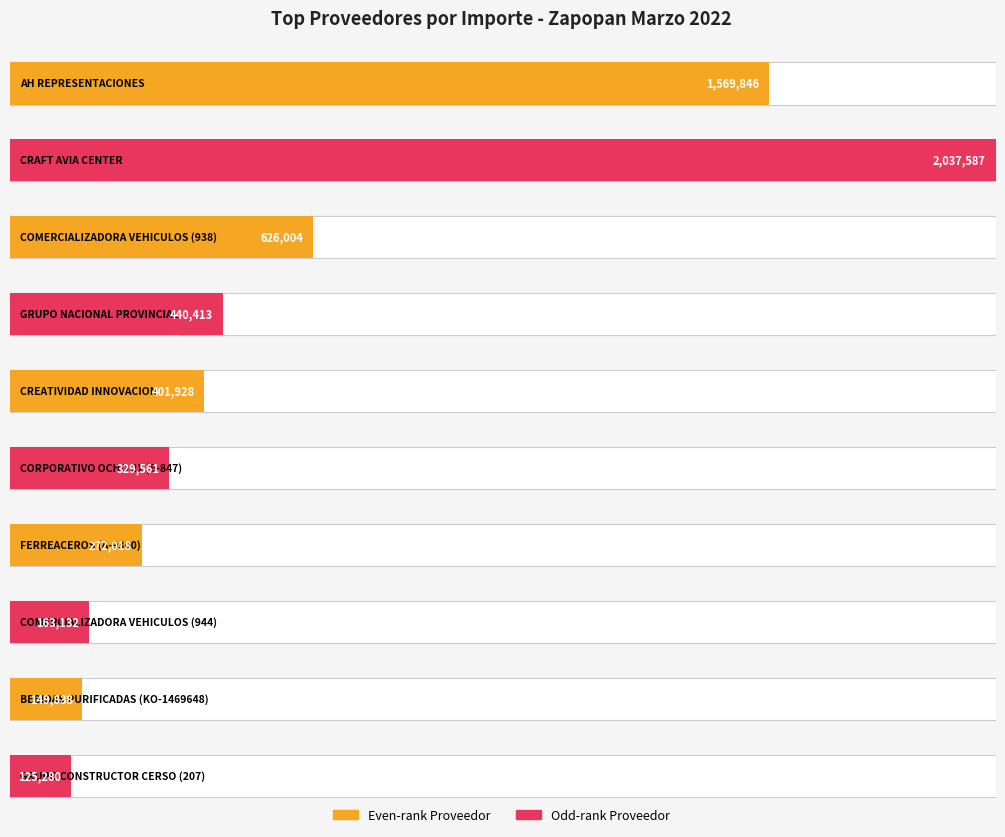

List the labels in order of value, smallest first.

GRUPO CONSTRUCTOR CERSO (207), BEBIDAS PURIFICADAS (KO-1469648), COMERCIALIZADORA VEHICULOS (944), FERREACEROS (A-9300), CORPORATIVO OCHO 21 (E-847), CREATIVIDAD INNOVACION, GRUPO NACIONAL PROVINCIAL, COMERCIALIZADORA VEHICULOS (938), AH REPRESENTACIONES, CRAFT AVIA CENTER